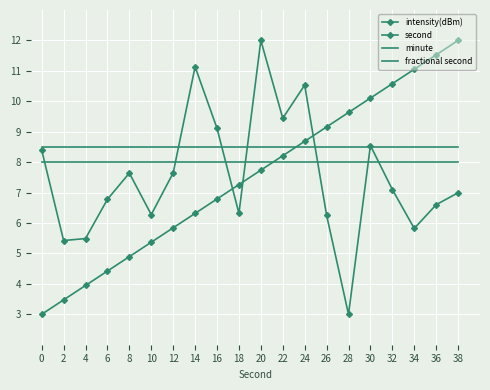

How many data points does each series have?

20